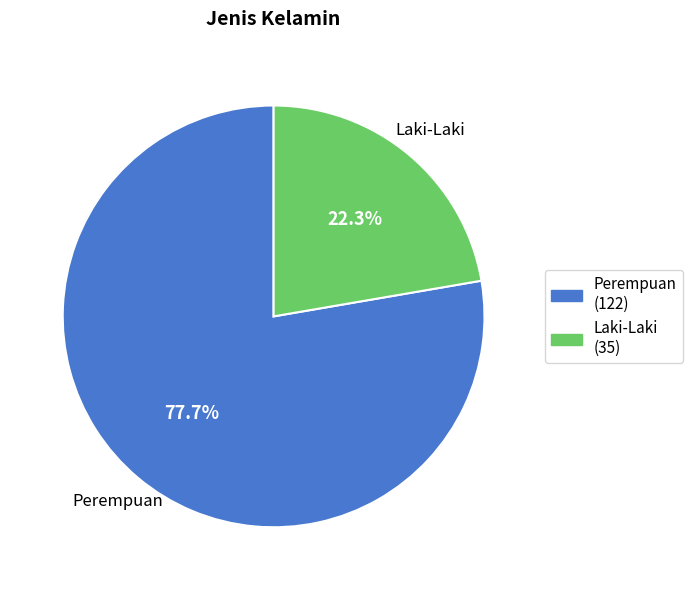

Which slice represents more than half of the pie?

Perempuan